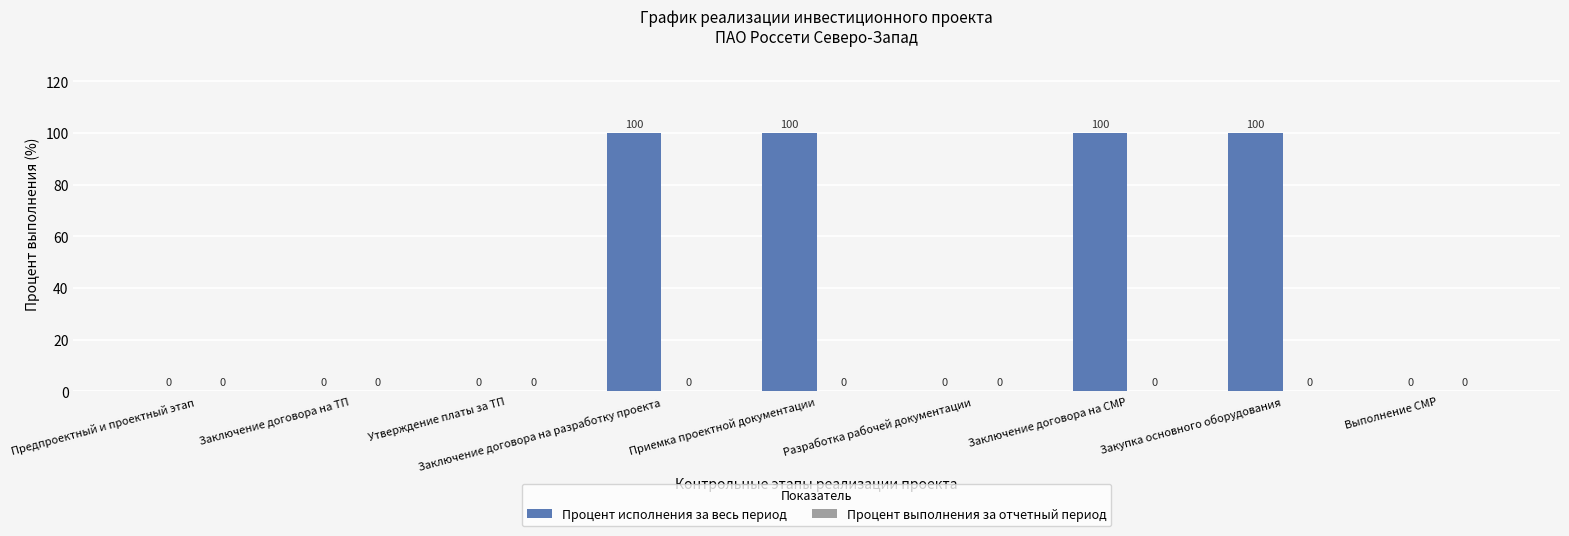

The chart shows a value of 100 at Закупка основного оборудования. True or false?

True